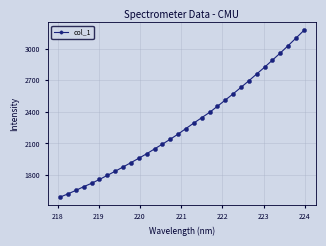

What is the value of the 13th point from the left?

2048.4